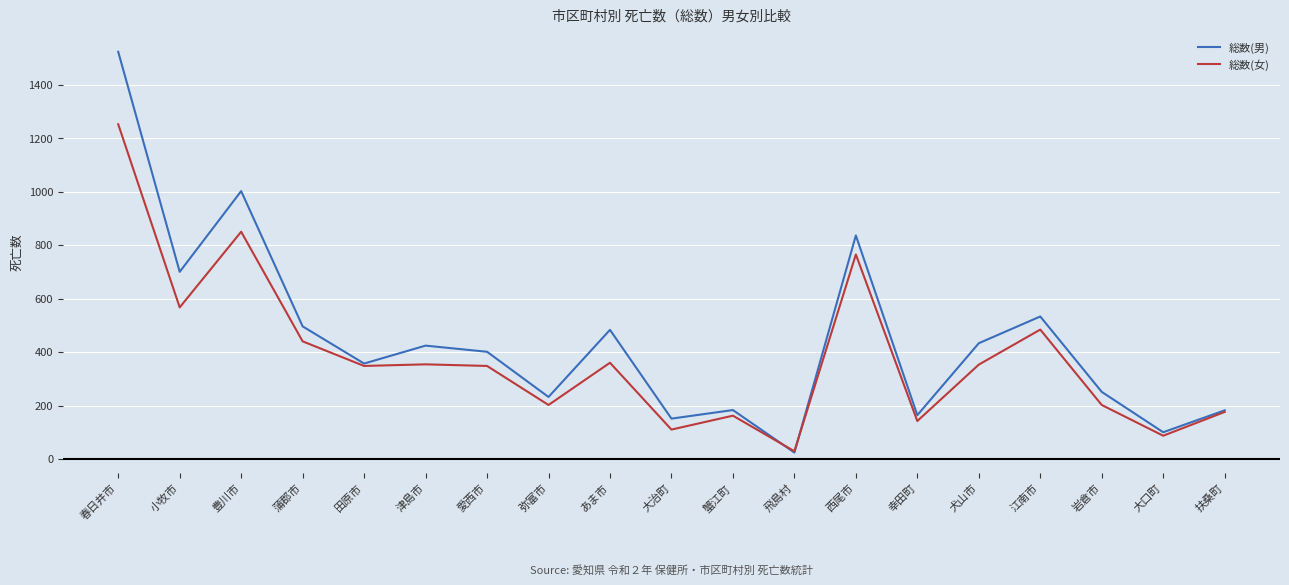

In 総数(女), how many points are lower than both neighbors (excluding endpoints)?

7